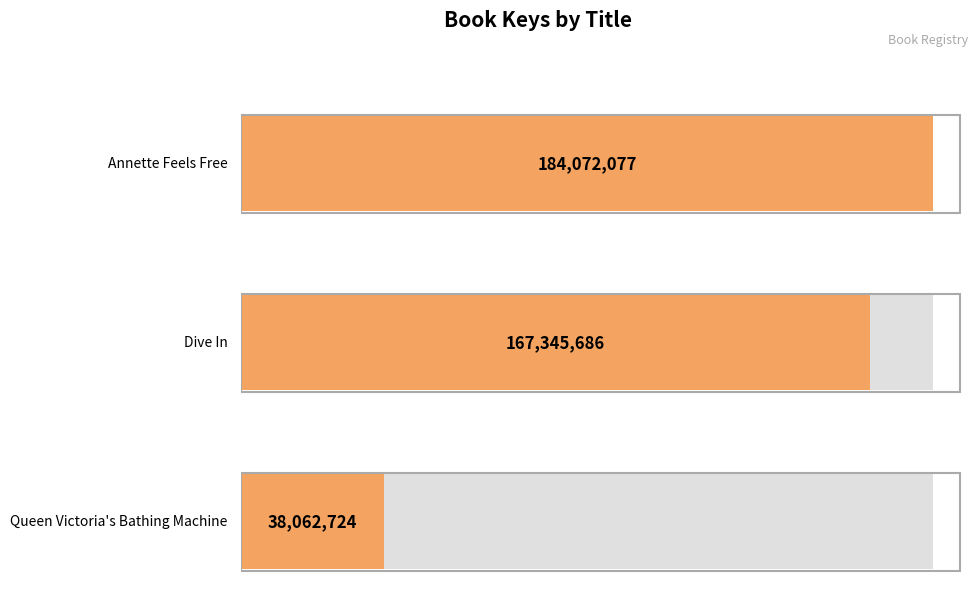

Rank the categories by value from highest to lowest.

Annette Feels Free, Dive In, Queen Victoria's Bathing Machine